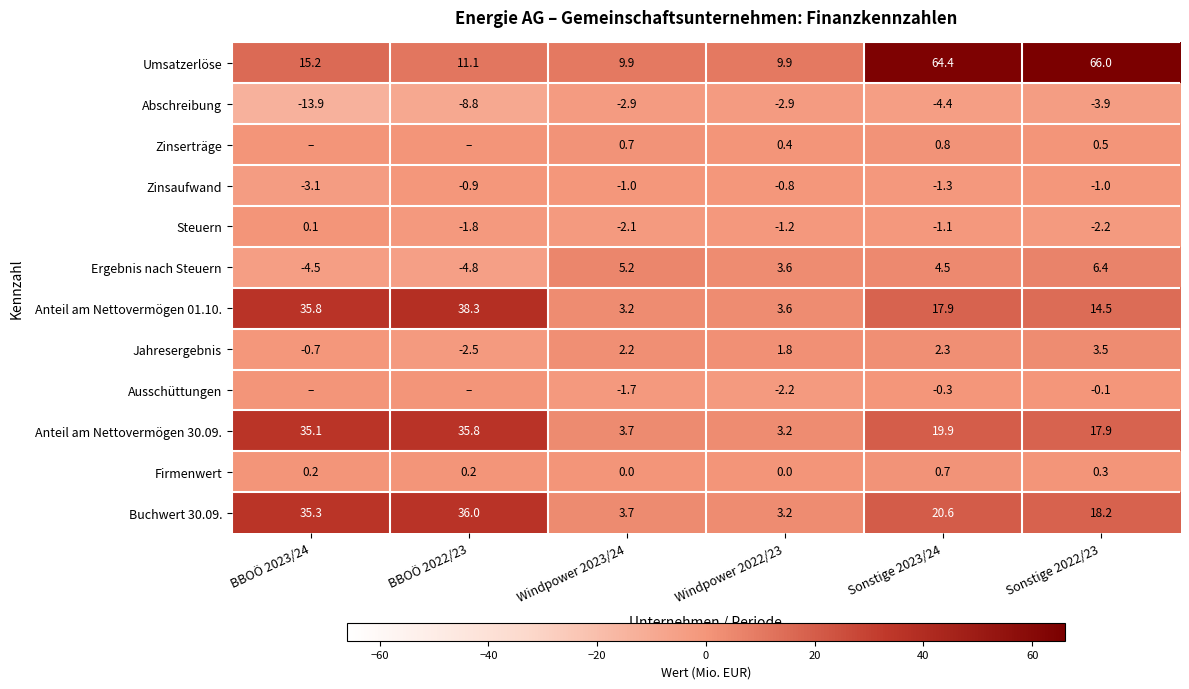

How many data points in Zinsaufwand are less than -1?

2